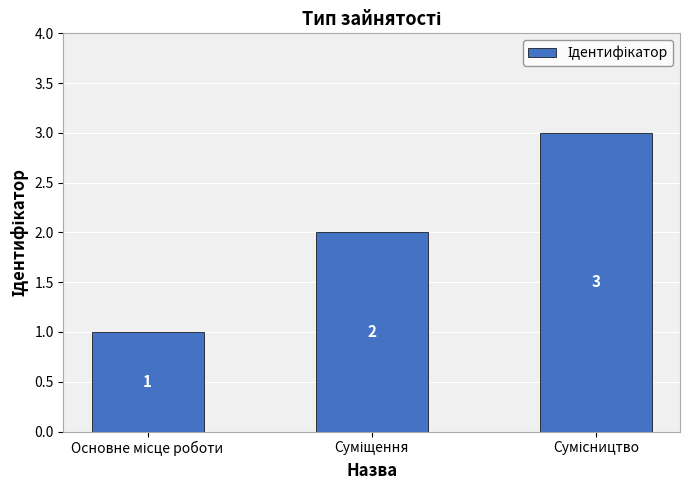

What is the sum of all values?

6